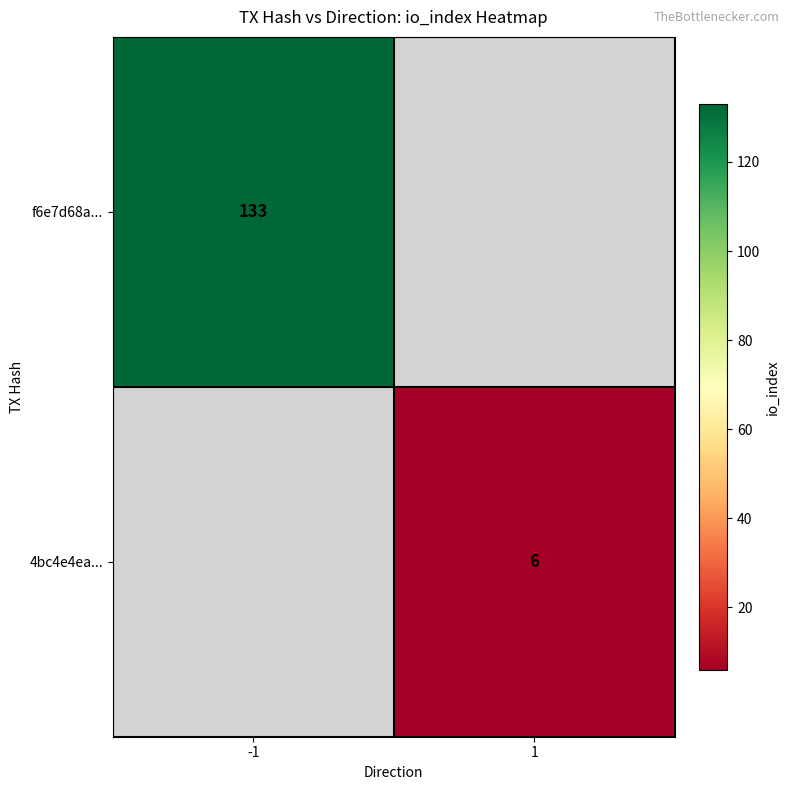

The value of 4bc4e4ea... at 1 is 6. True or false?

True